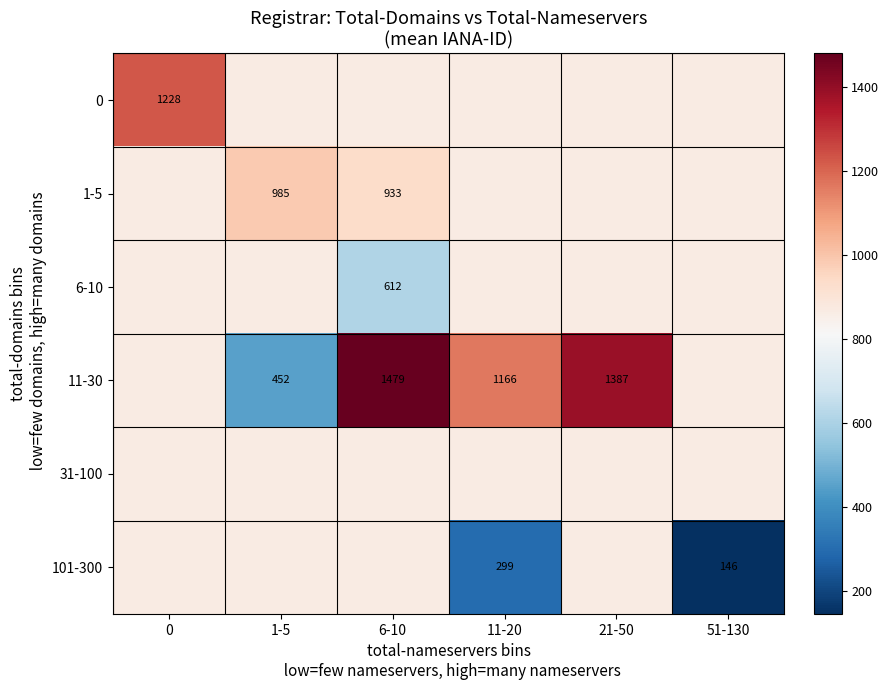

Count the number of categories in the chart.

6